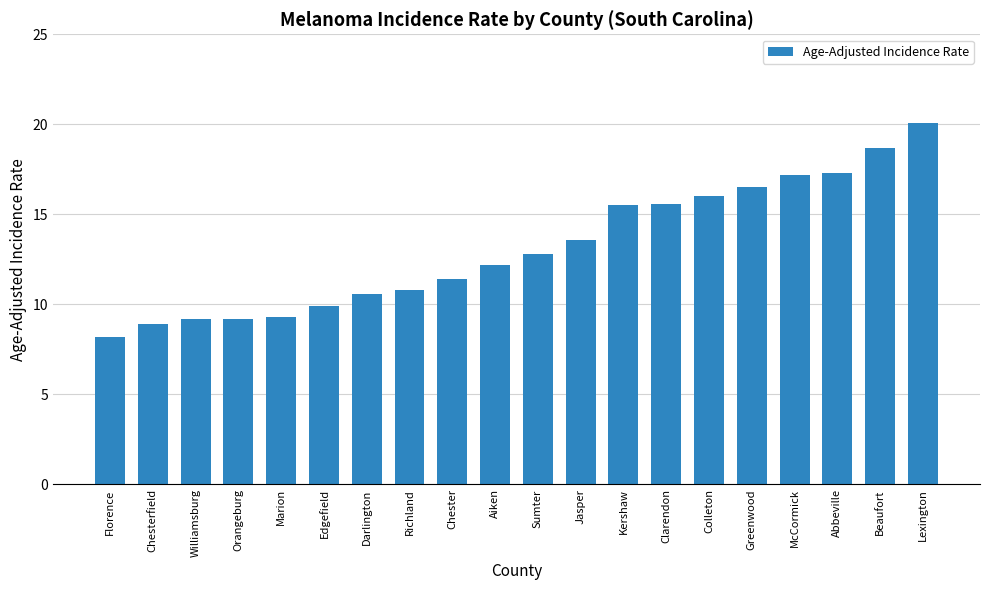

What is the sum of the values at Chester and Aiken?

23.6